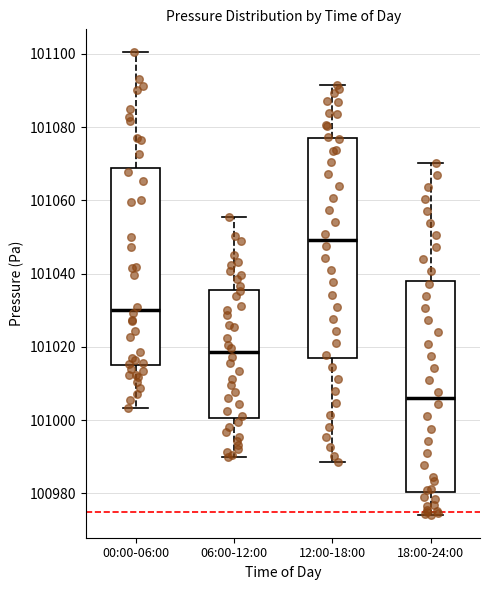

Where does the lower whisker of the box for 00:00-06:00 end on the y-axis? The values are not printed on the chart, so give them approximately, as read against the axis.

101004